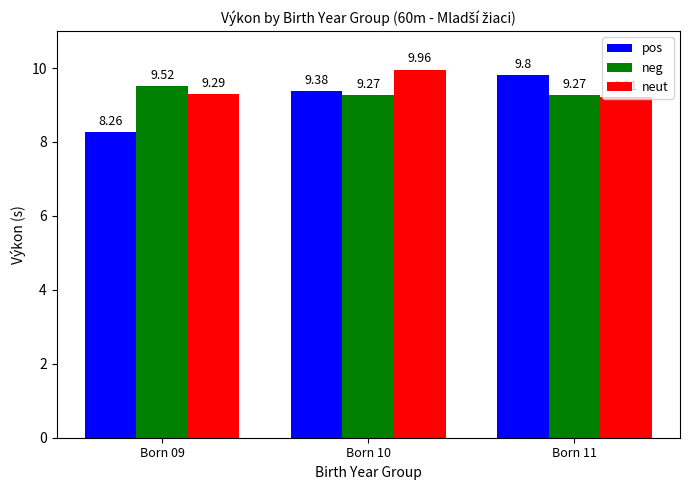

Reading right to left, transcribe all the data shown in this chart.

pos: 9.8	9.4	8.3
neg: 9.3	9.3	9.5
neut: 9.2	10.0	9.3